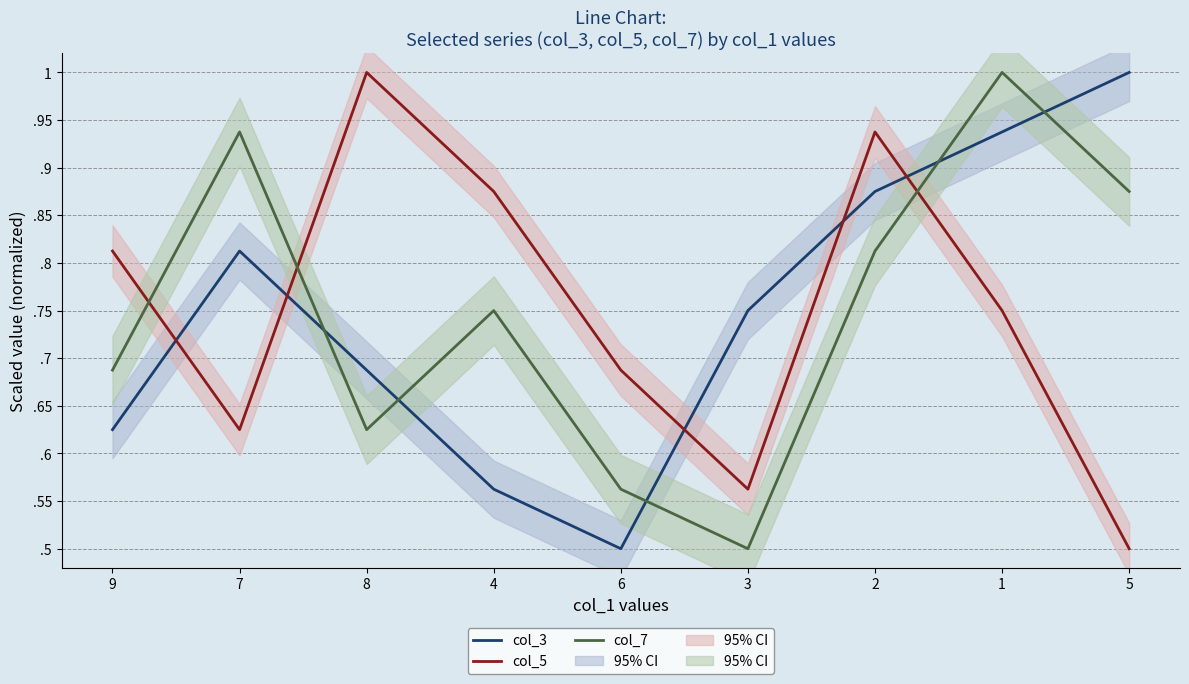

At how many categories does at least one series exceed 0?

9